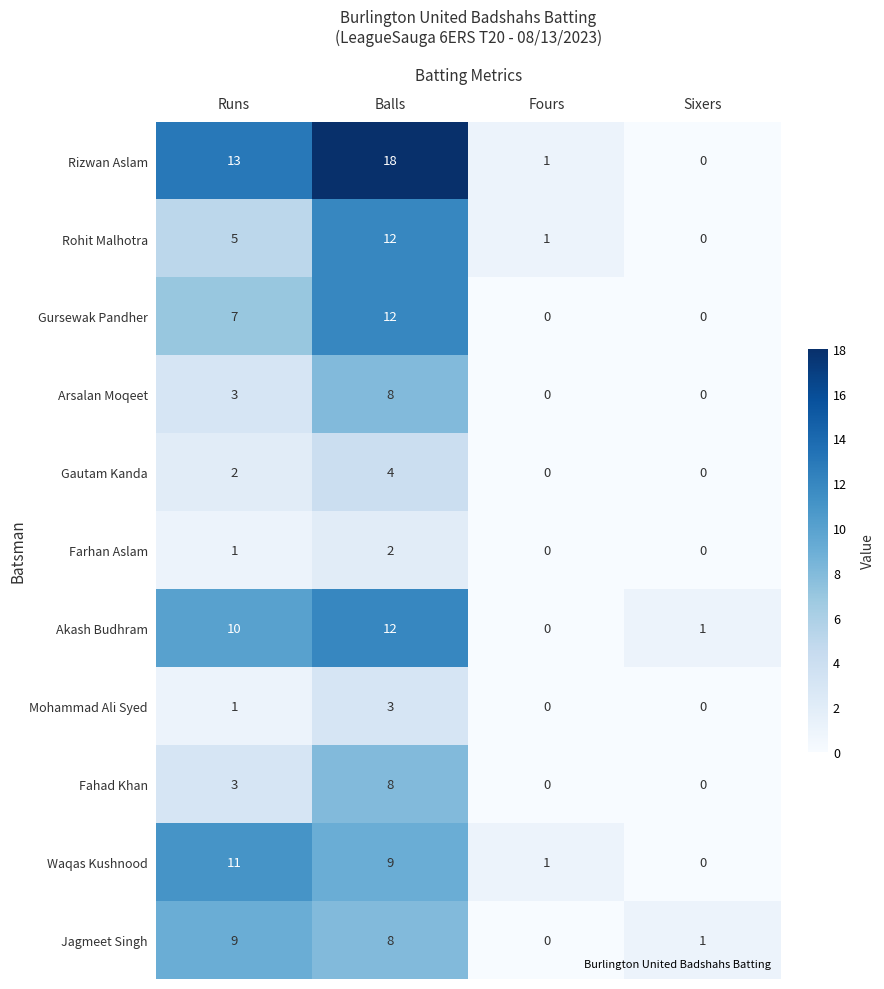

The value of Rohit Malhotra at Balls is 20. True or false?

False